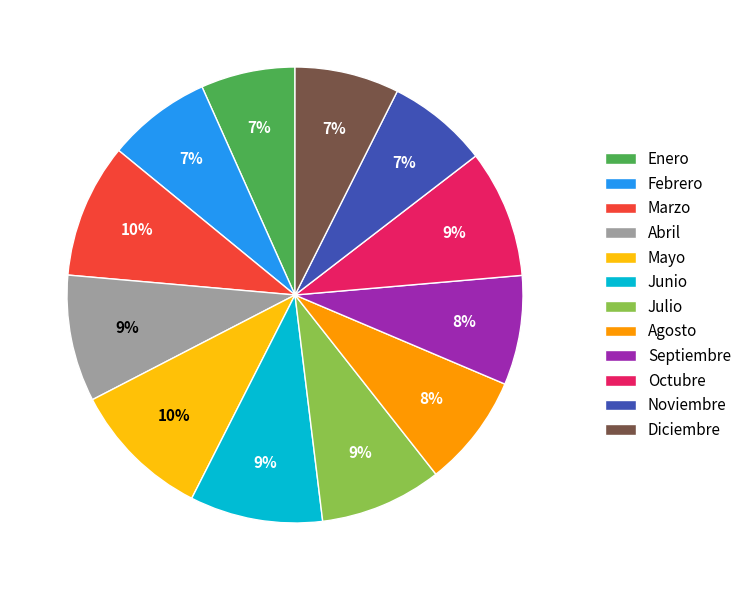

To the nearest percent, what is the combined percentage of Agosto and Abril?

17%